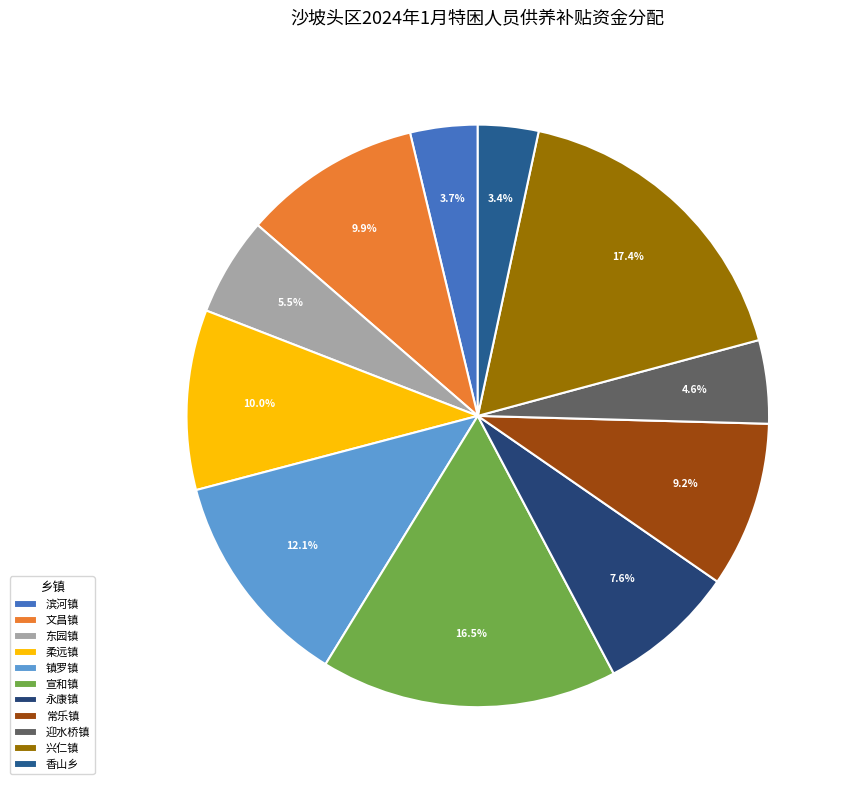

Rank the categories by value from highest to lowest.

兴仁镇, 宣和镇, 镇罗镇, 柔远镇, 文昌镇, 常乐镇, 永康镇, 东园镇, 迎水桥镇, 滨河镇, 香山乡